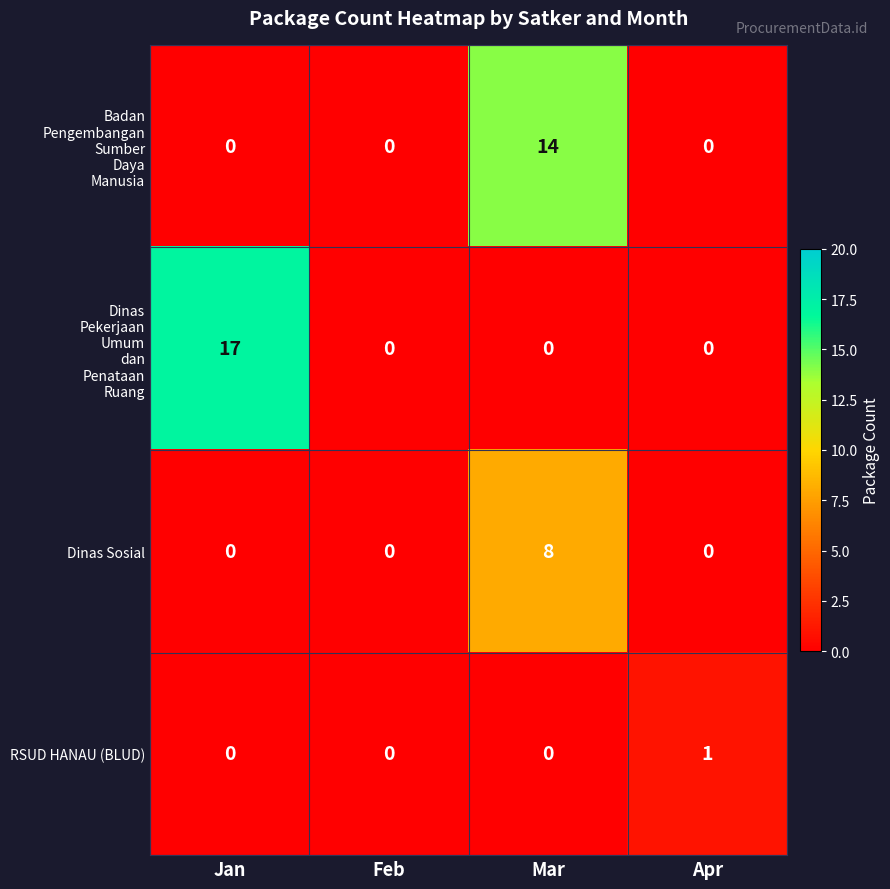

At which category is the sum across all series the highest?

Mar